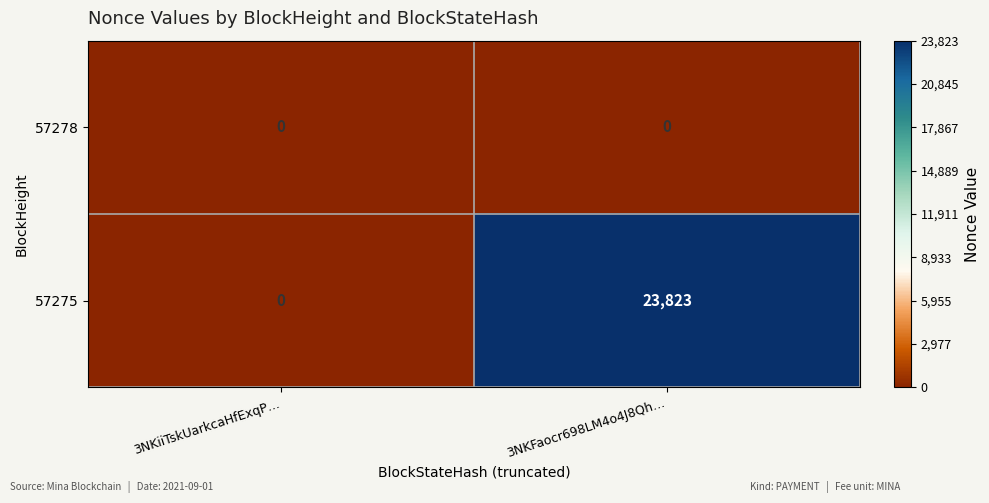

Reading left to right, what are all the values shown in this chart?

57278: 0	0
57275: 0	23823